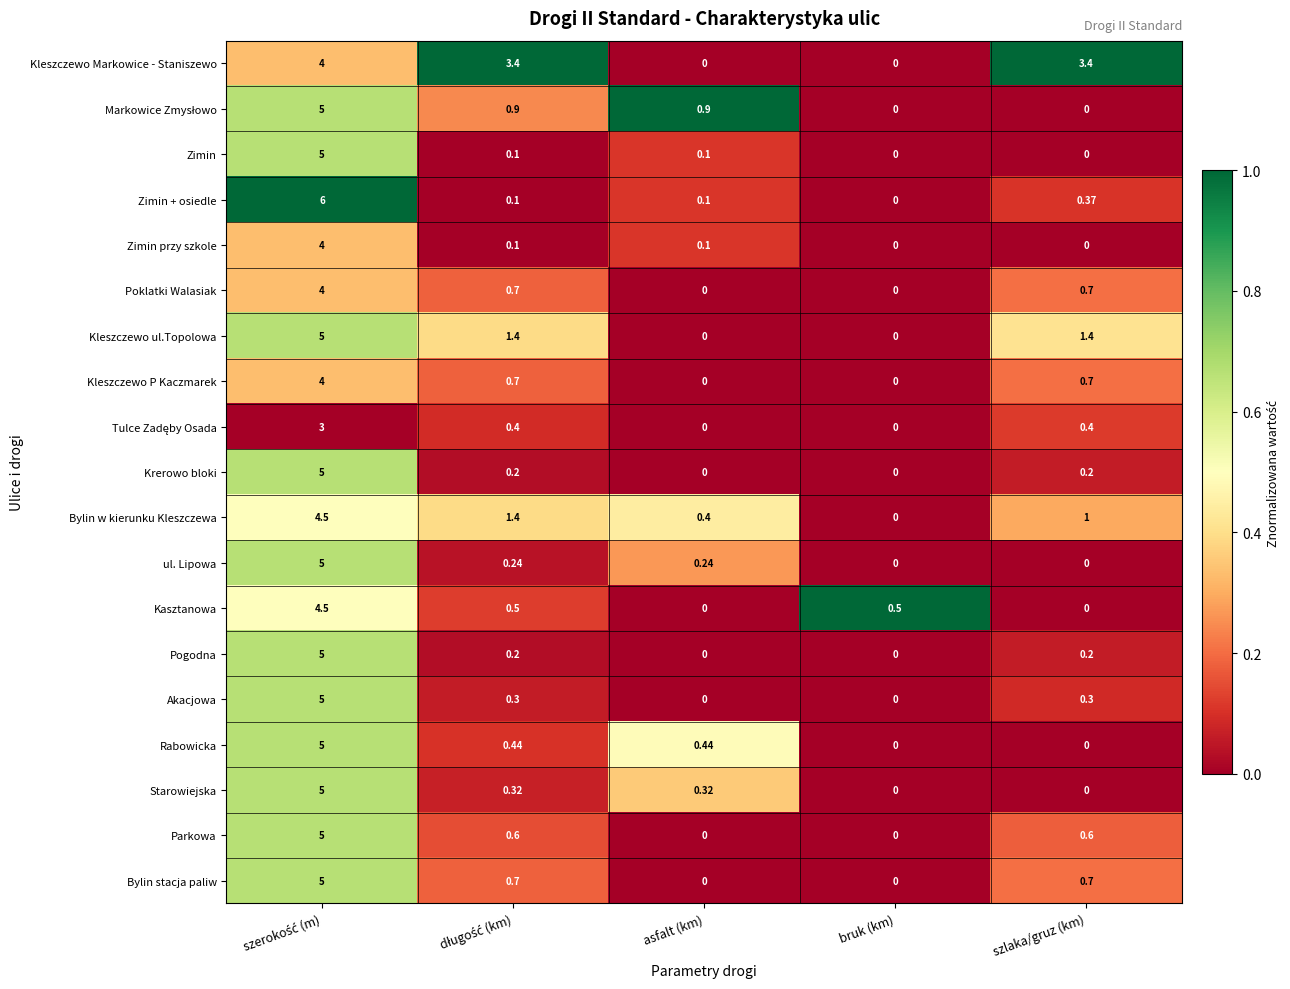

Which series has the widest spread of values?

Zimin + osiedle